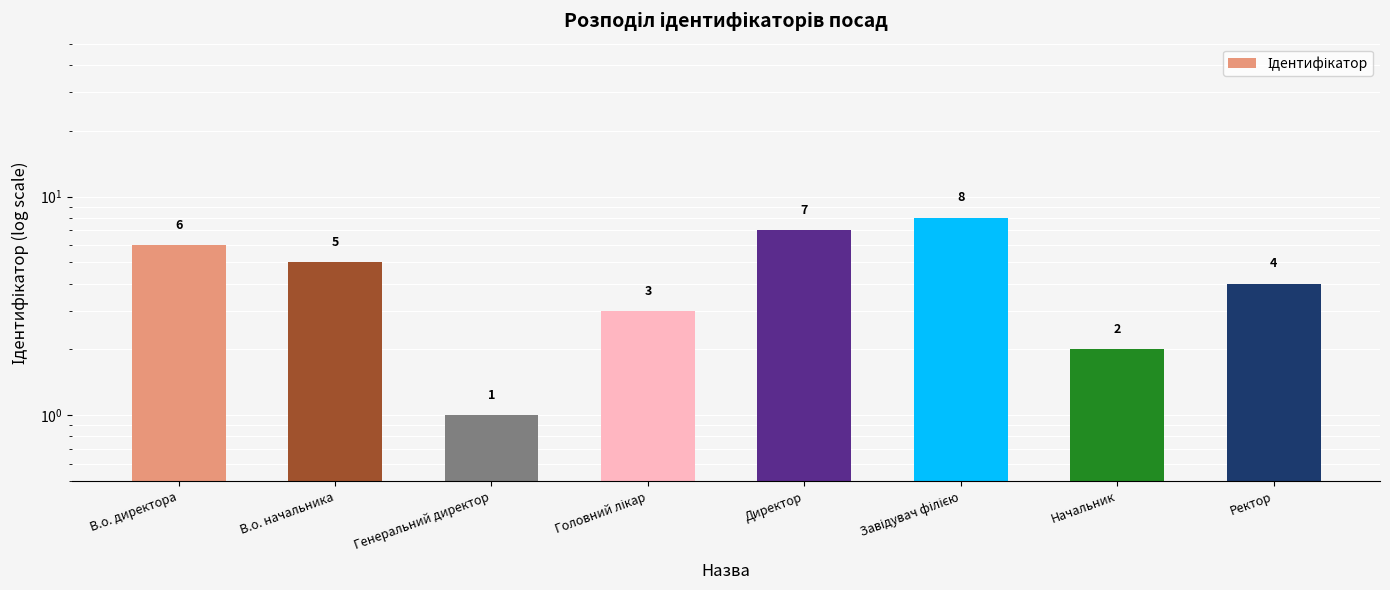

What is the sum of the values at Начальник and Генеральний директор?

3